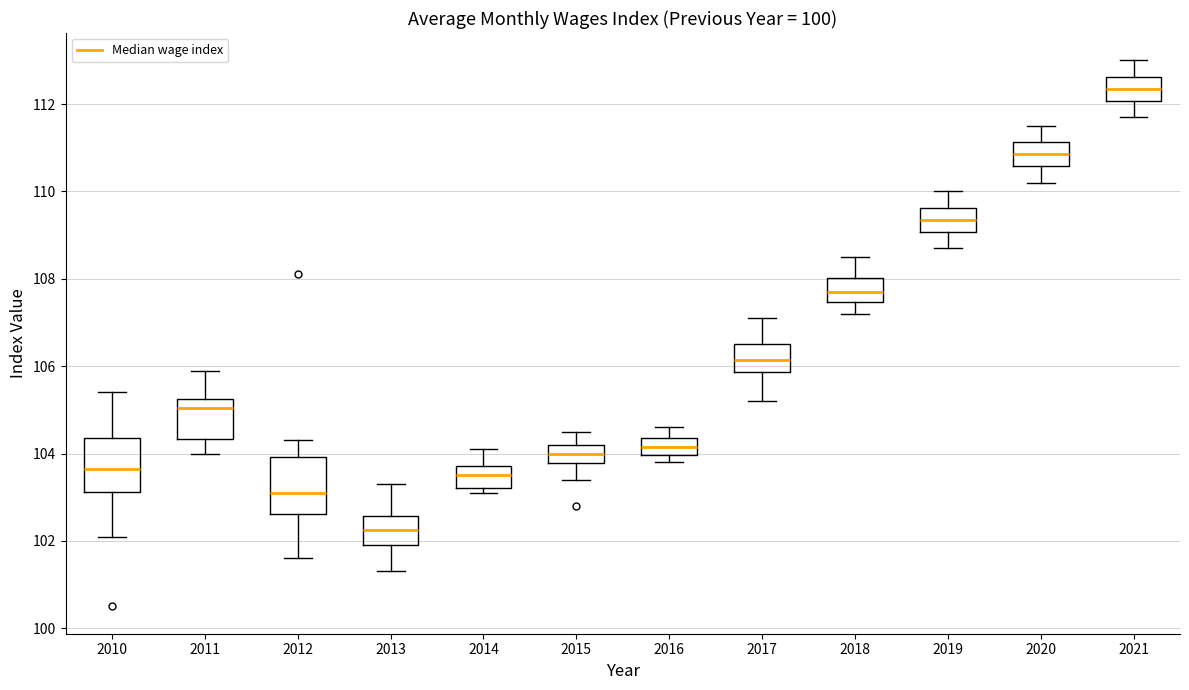

Which box's median line is the highest?

2021